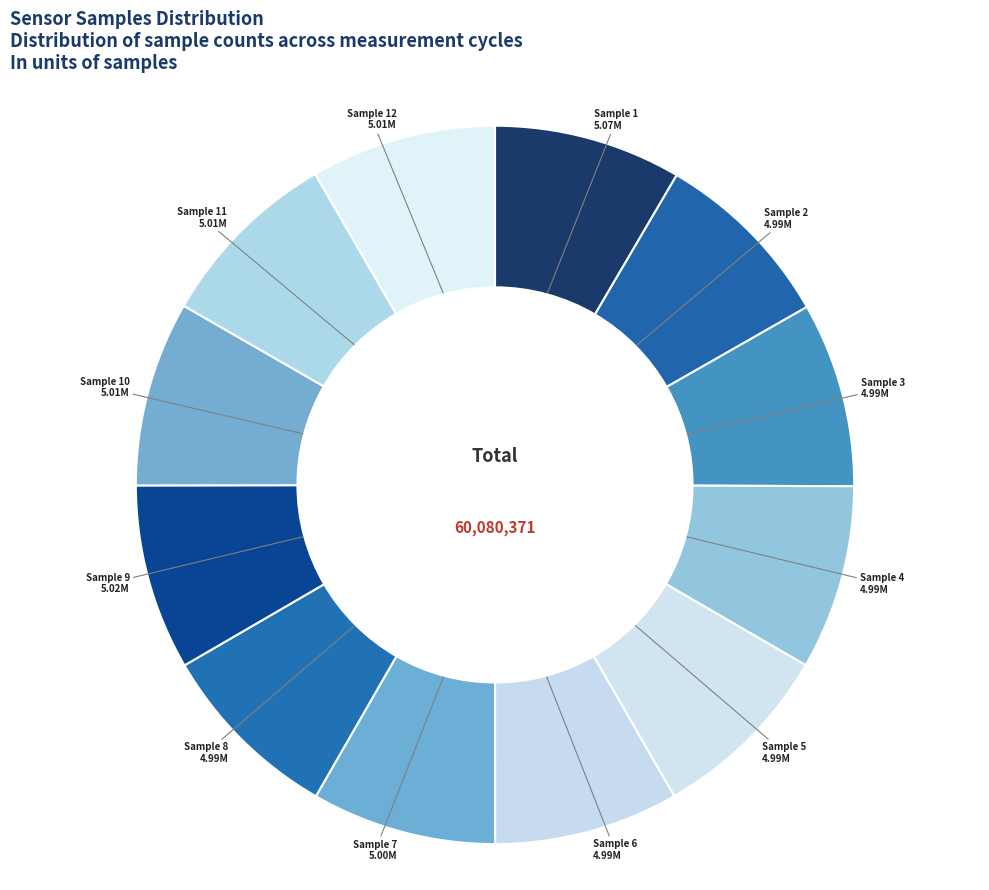

How many slices are in this pie chart?

12